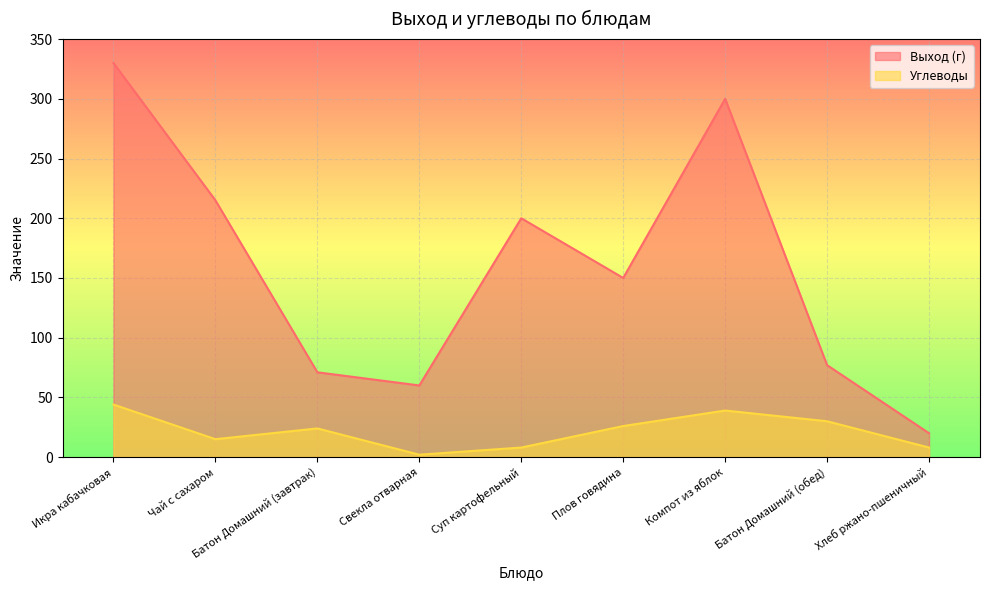

Is it true that Выход (г) equals 11 at Хлеб ржано-пшеничный?

False